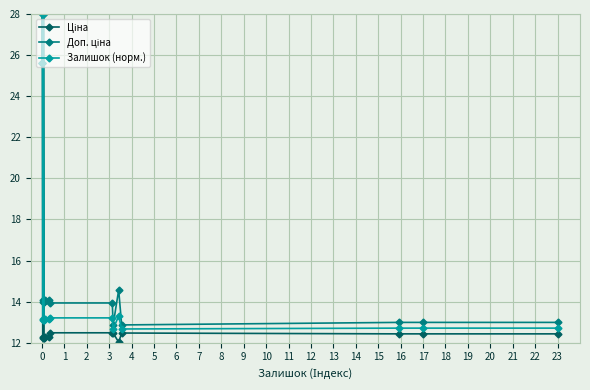

How many series are shown in this chart?

3